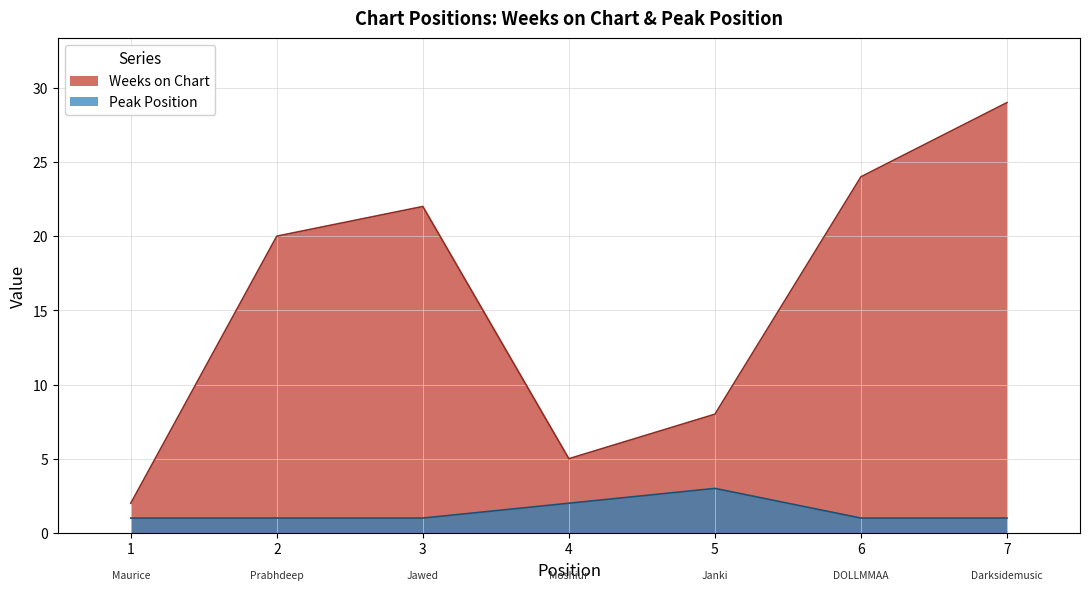

How many lines are shown in the chart?

2